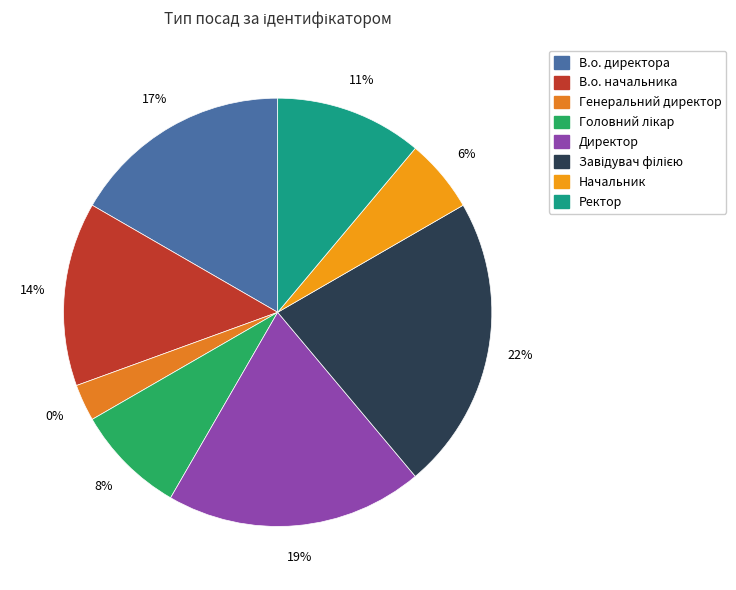

Rank the categories by value from lowest to highest.

Генеральний директор, Начальник, Головний лікар, Ректор, В.о. начальника, В.о. директора, Директор, Завідувач філією